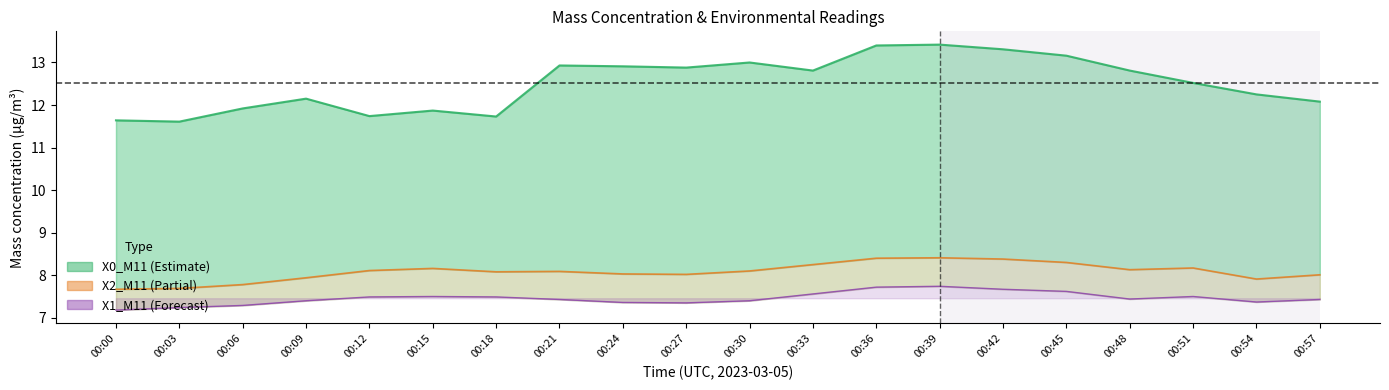

True or false: X1_M11 and X0_M11 intersect in this chart.

False